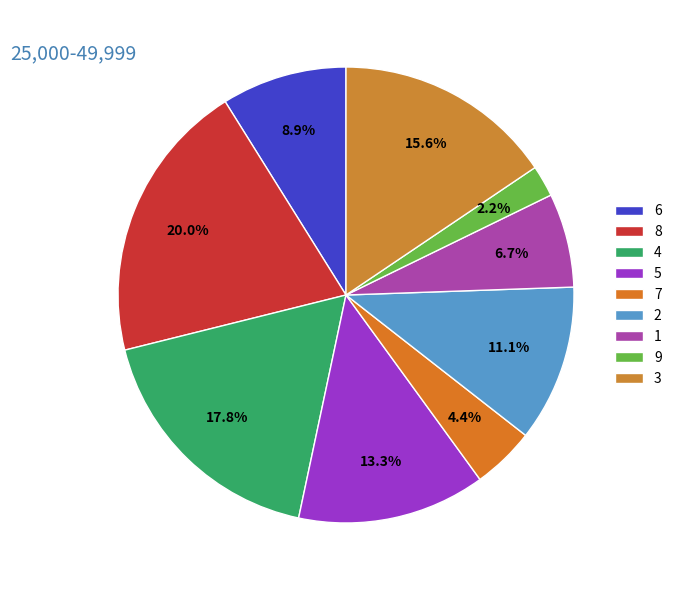

Does any single category account for the majority?

No